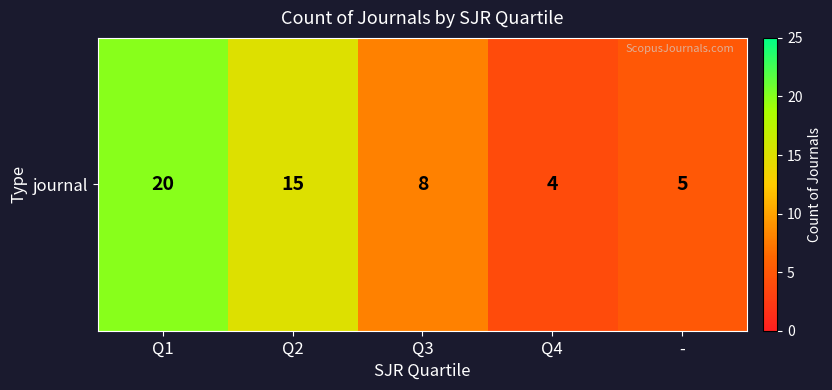

Reading right to left, what are all the values shown in this chart?

-=5	Q4=4	Q3=8	Q2=15	Q1=20